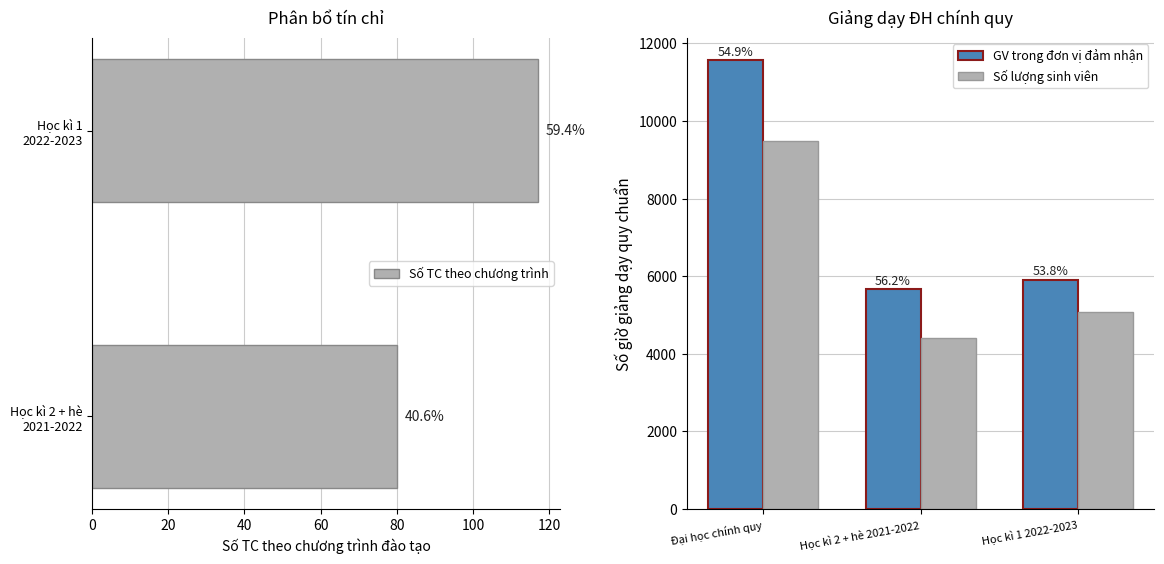

What is the sum of the values at Đại học chính quy and Học kì 1 2022-2023?

17475.2